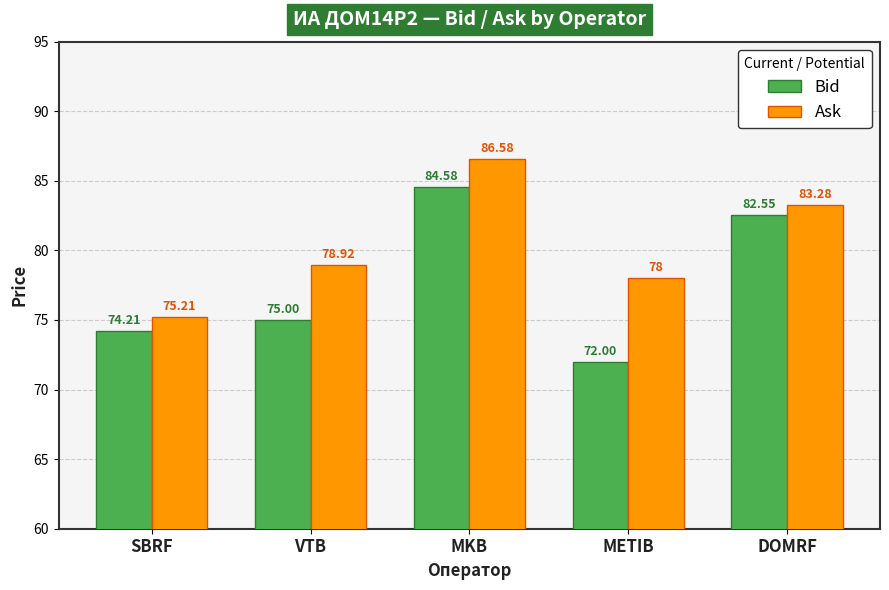

Which series changed the most between VTB and MKB?

Bid